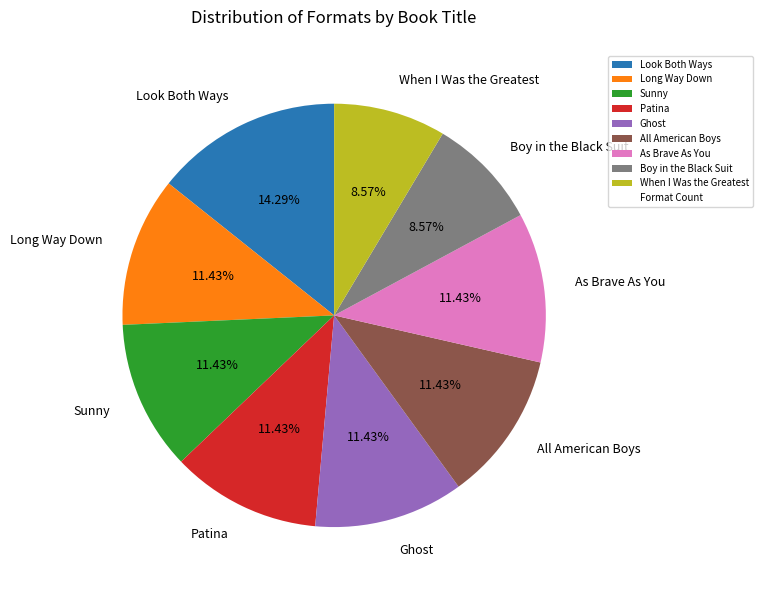

Count the number of slices in the pie.

9